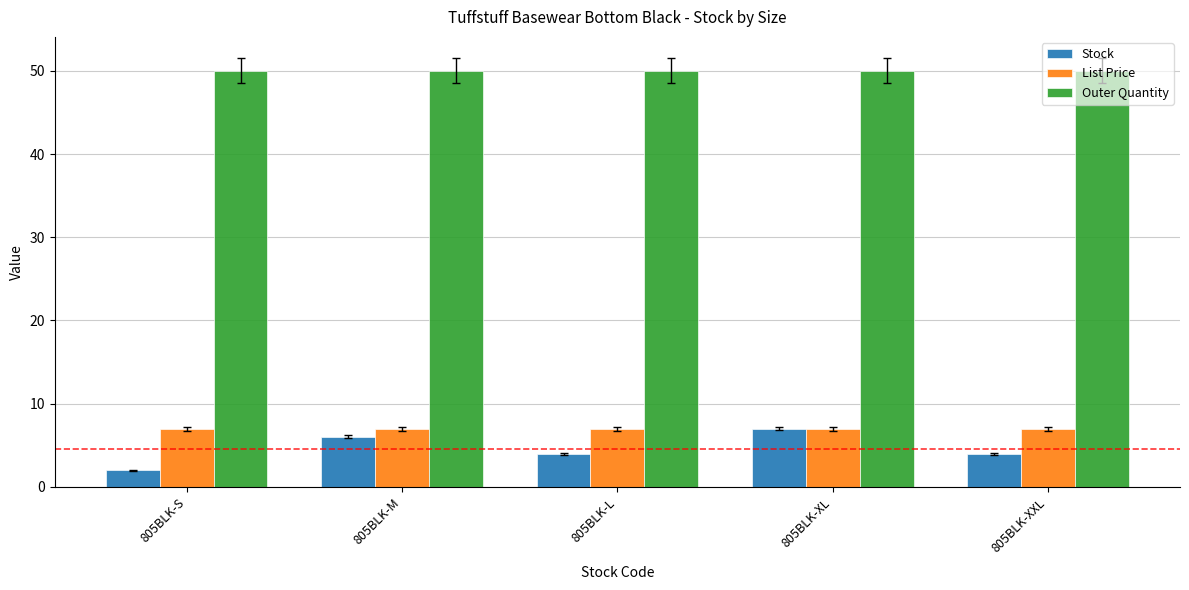

What is the approximate value of List Price at 805BLK-M?

7.0